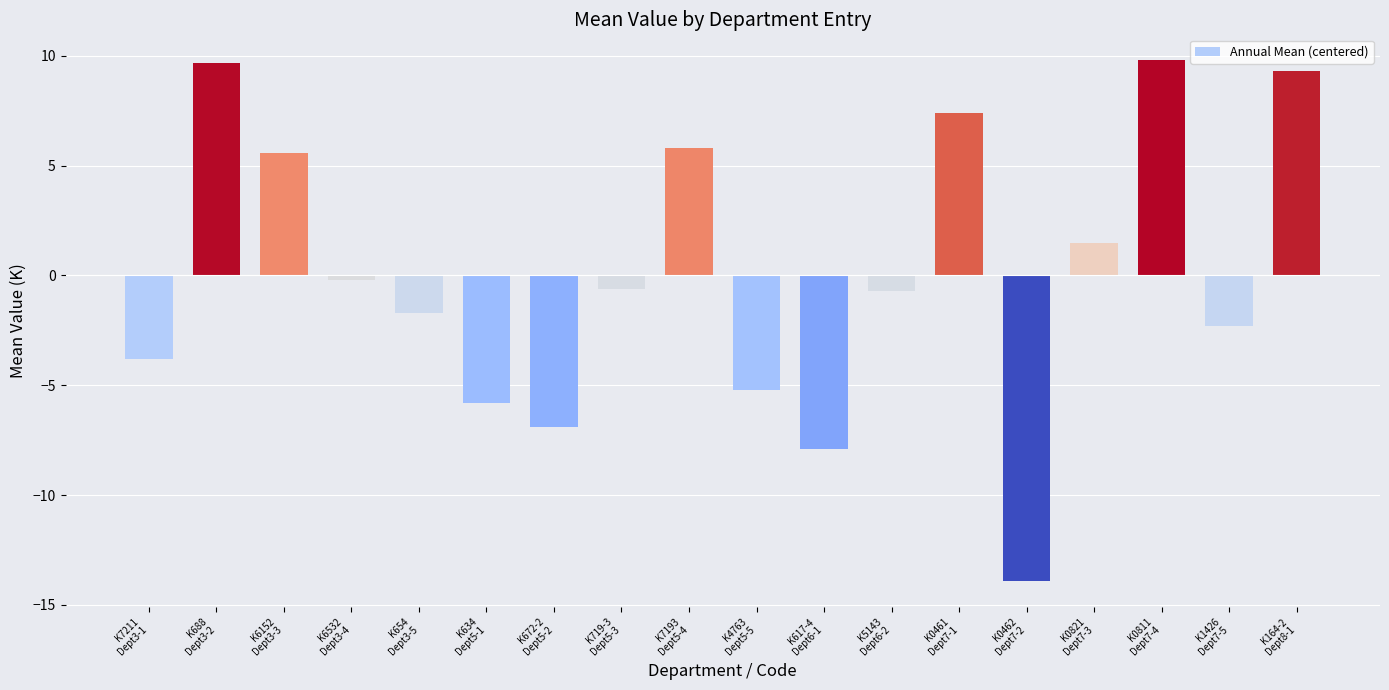

Does the chart contain any negative values?

Yes